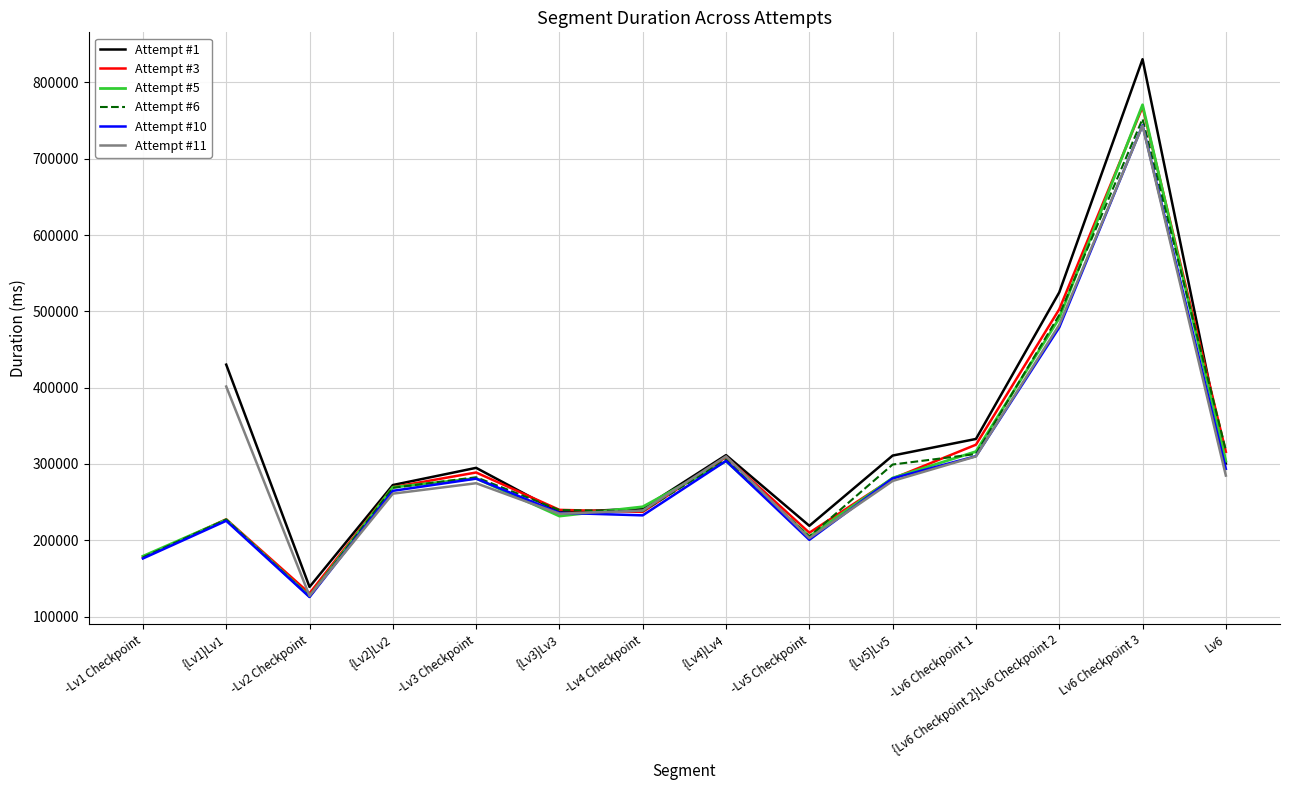

How many interior local peaks does the Attempt #3 series have?

4